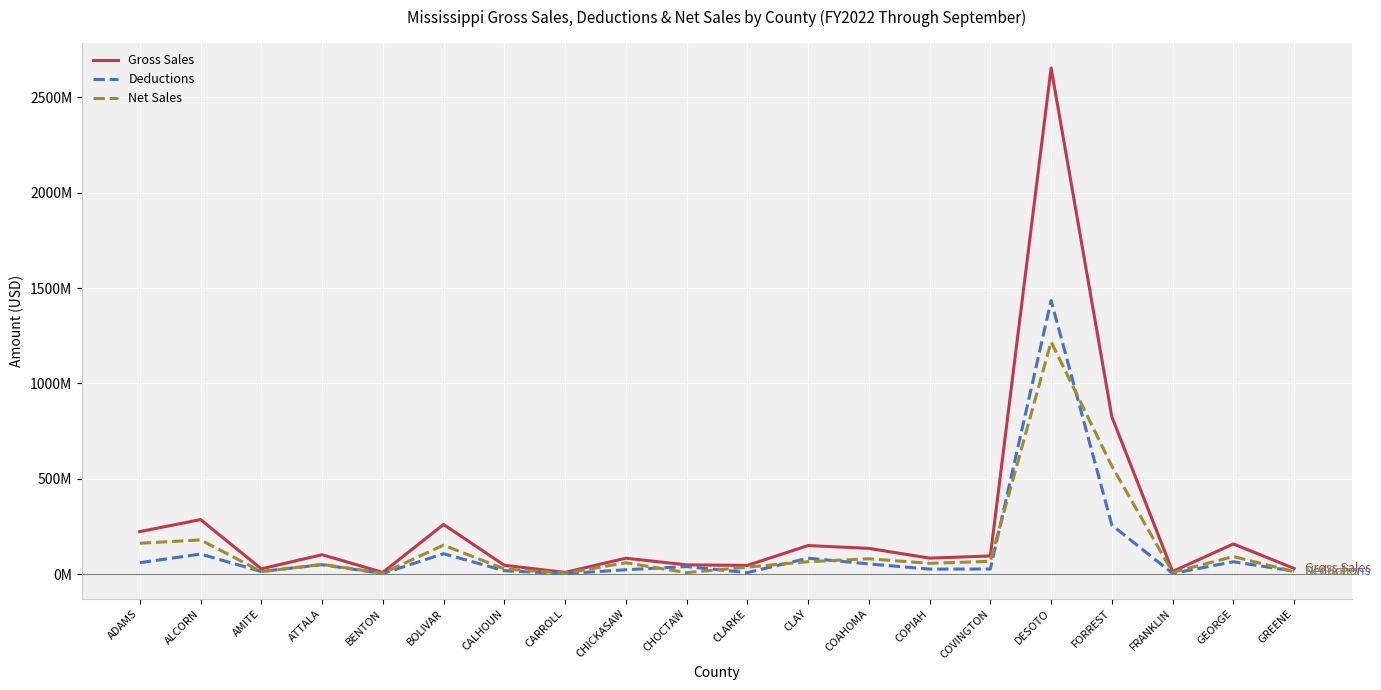

Is this an area chart (filled region under the line)?

No